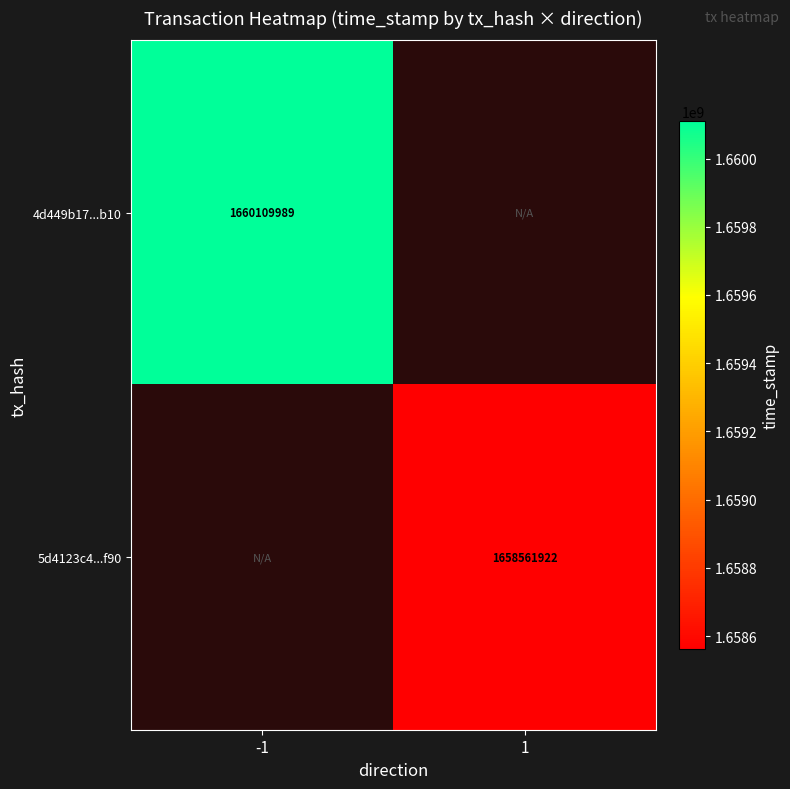

Is it true that 5d4123c4...f90 equals 1658561922 at 1?

True